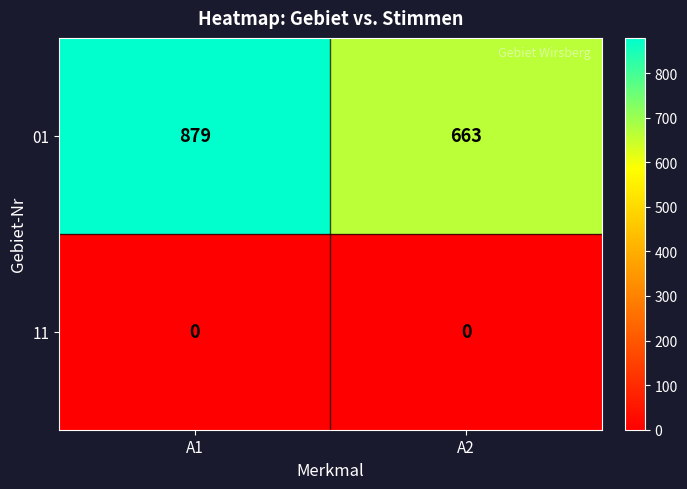

Read the 01 value at A1, to the nearest 50.

900